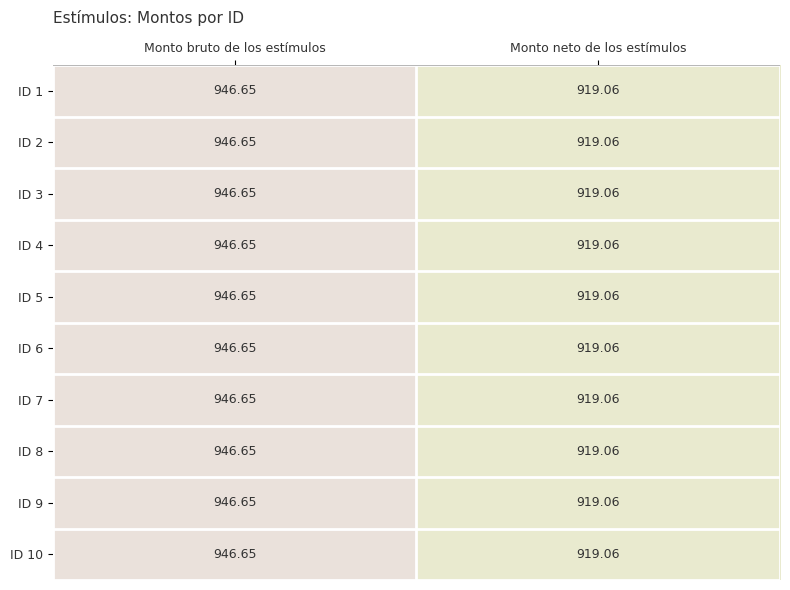

Which category has the highest value across all series?

Monto bruto de los estímulos